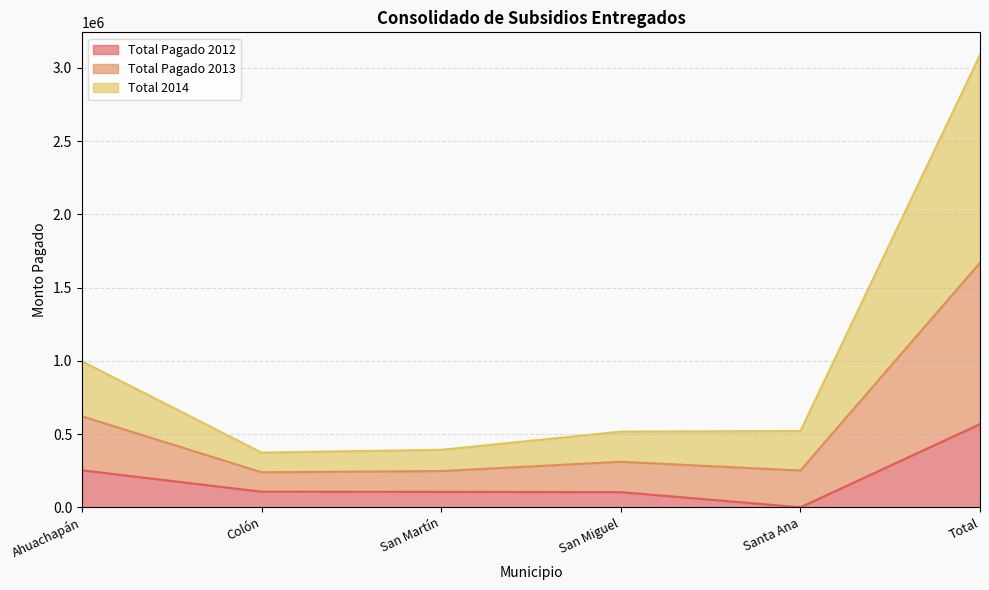

What is the maximum value shown in the chart?

3088646